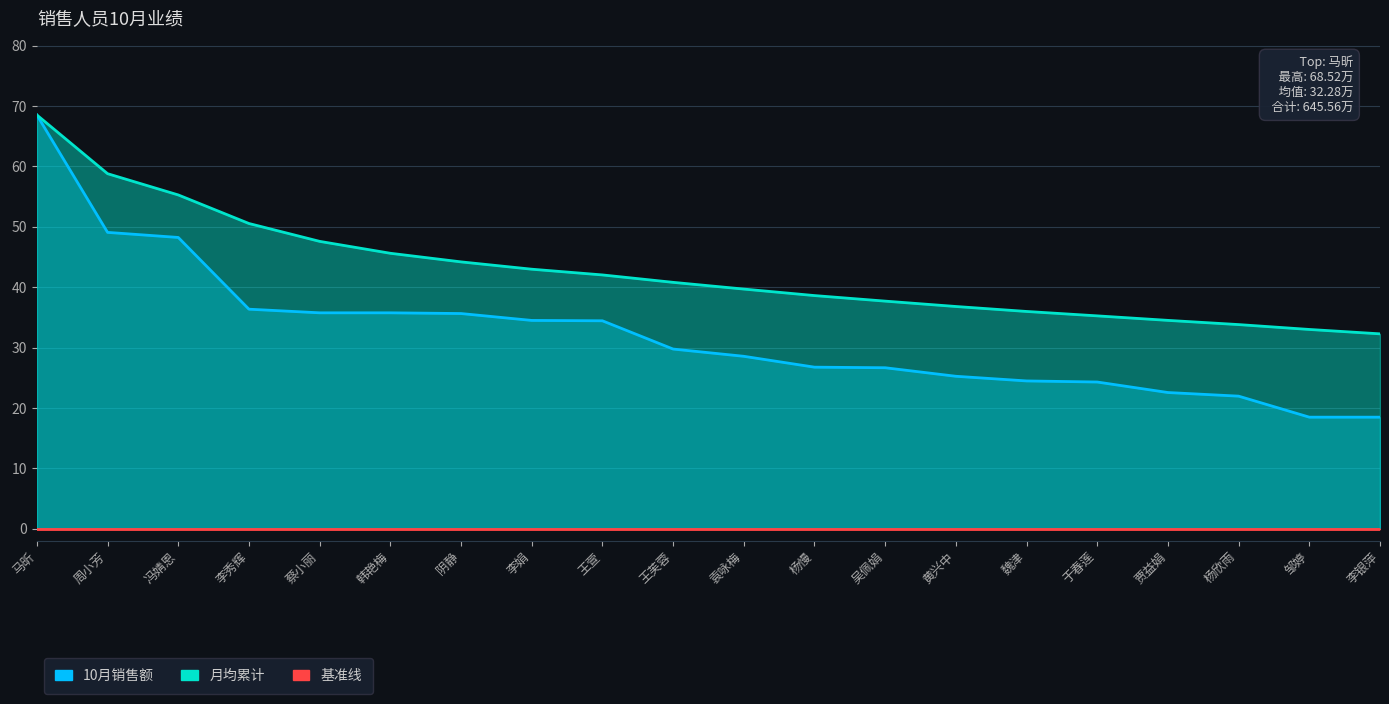

At which label is 基准线 closest to 0?

马昕